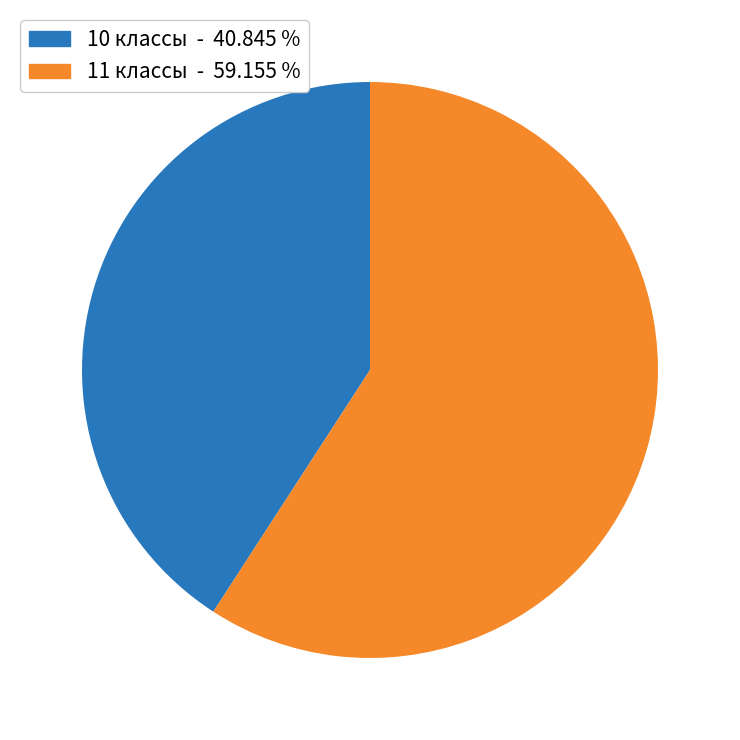

Is there any slice that represents more than half of the pie?

Yes